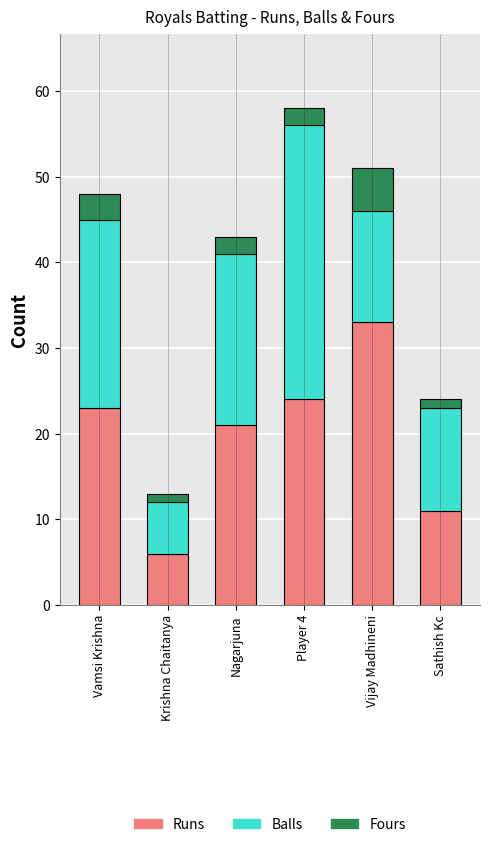

What is the difference between the maximum and minimum values in the Runs series?

27